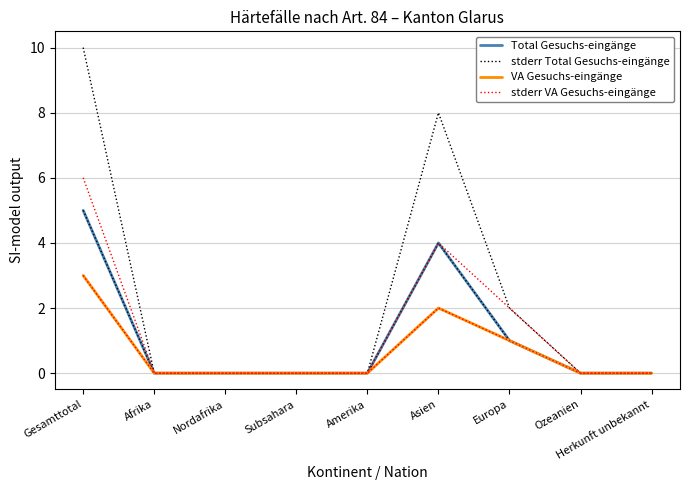

The value of VA Gesuchs-eingänge at Nordafrika is -2. True or false?

False